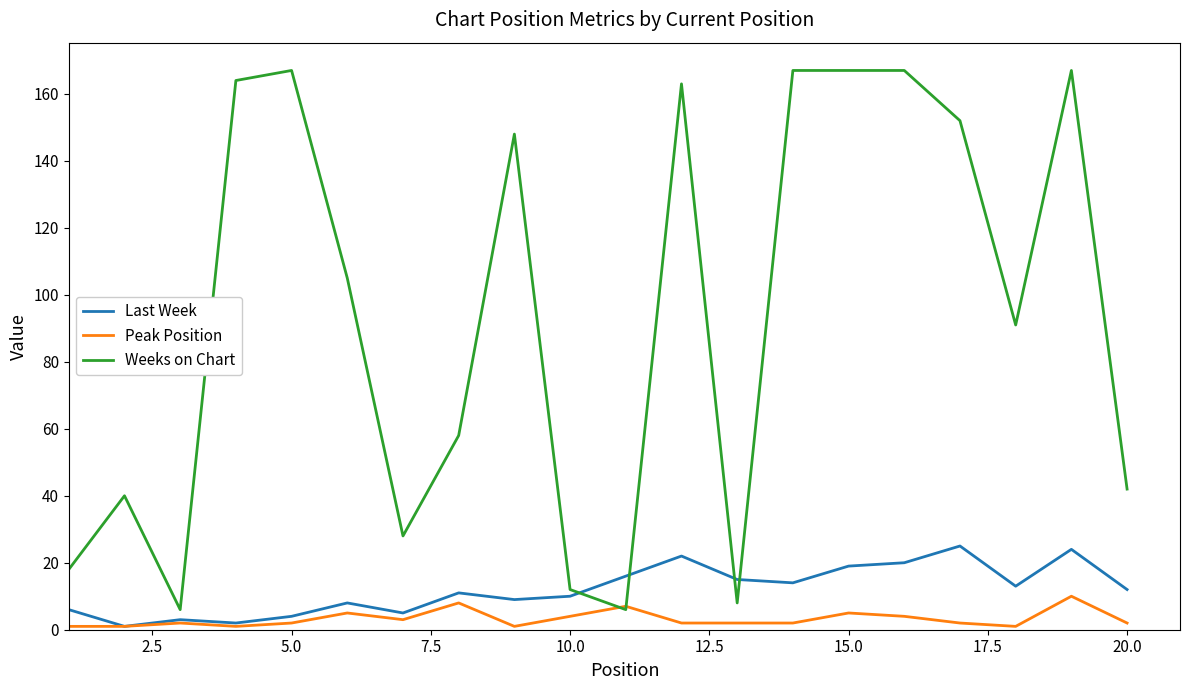

What are all the series names shown in the legend?

Last Week, Peak Position, Weeks on Chart